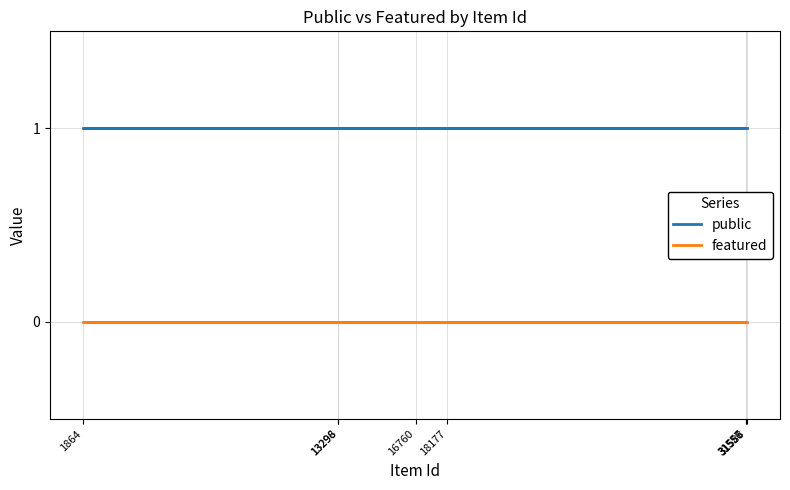

True or false: public and featured cross at least once.

False